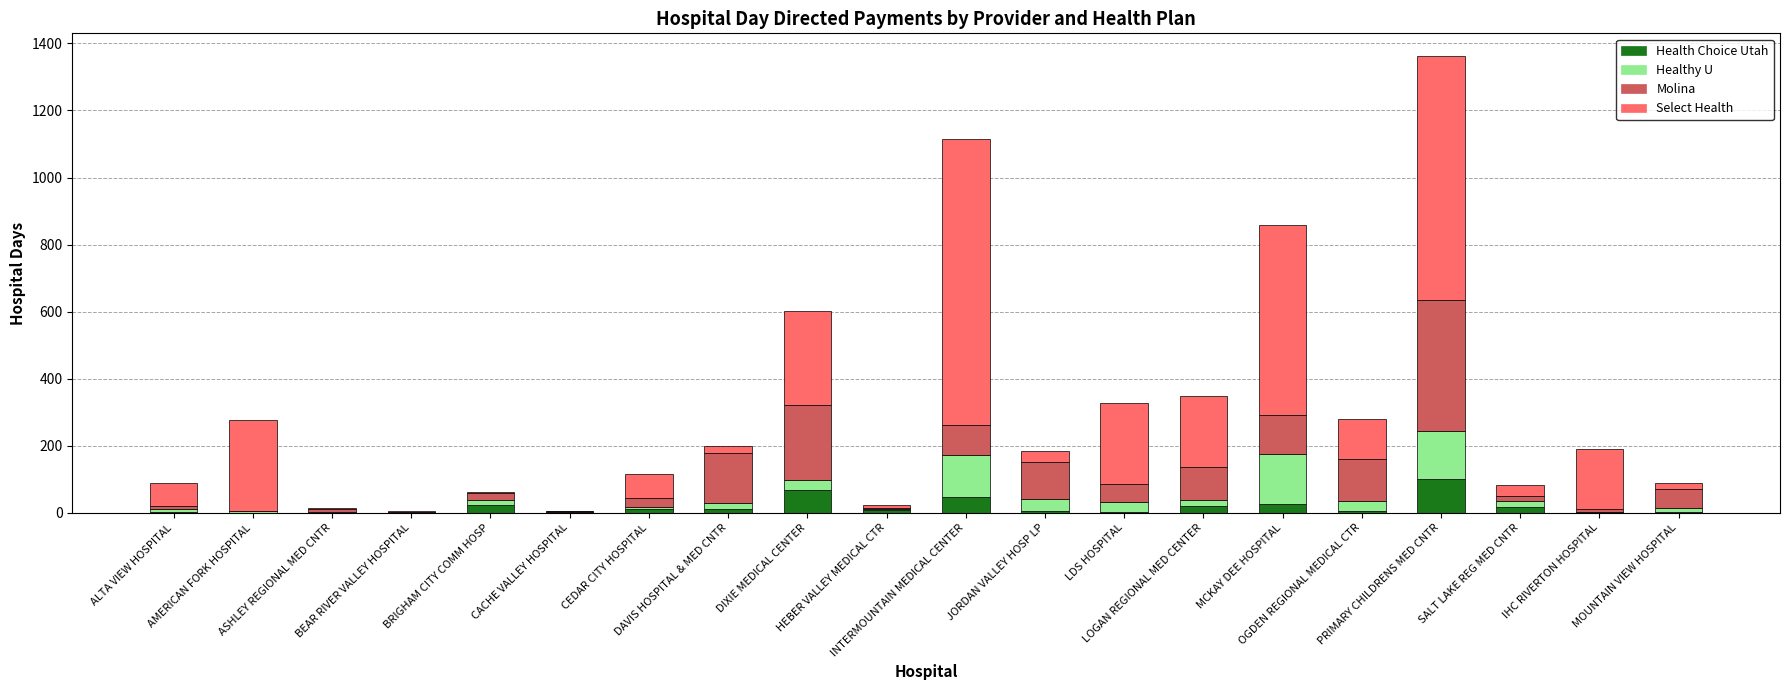

What are all the series names shown in the legend?

Health Choice Utah, Healthy U, Molina, Select Health